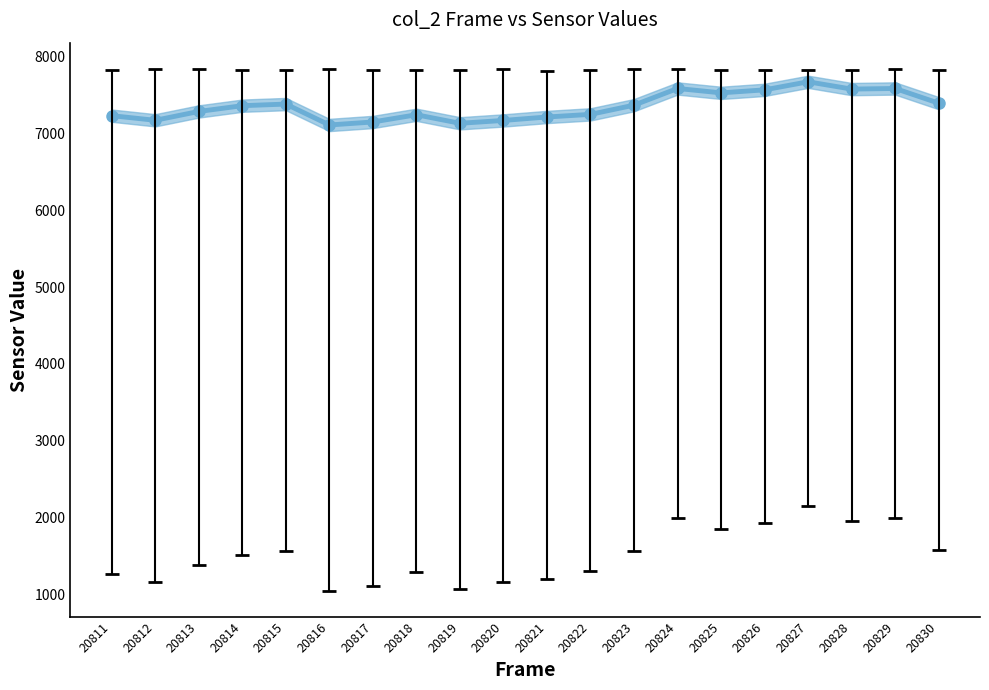

The chart shows a value of 7248 at 20822. True or false?

True